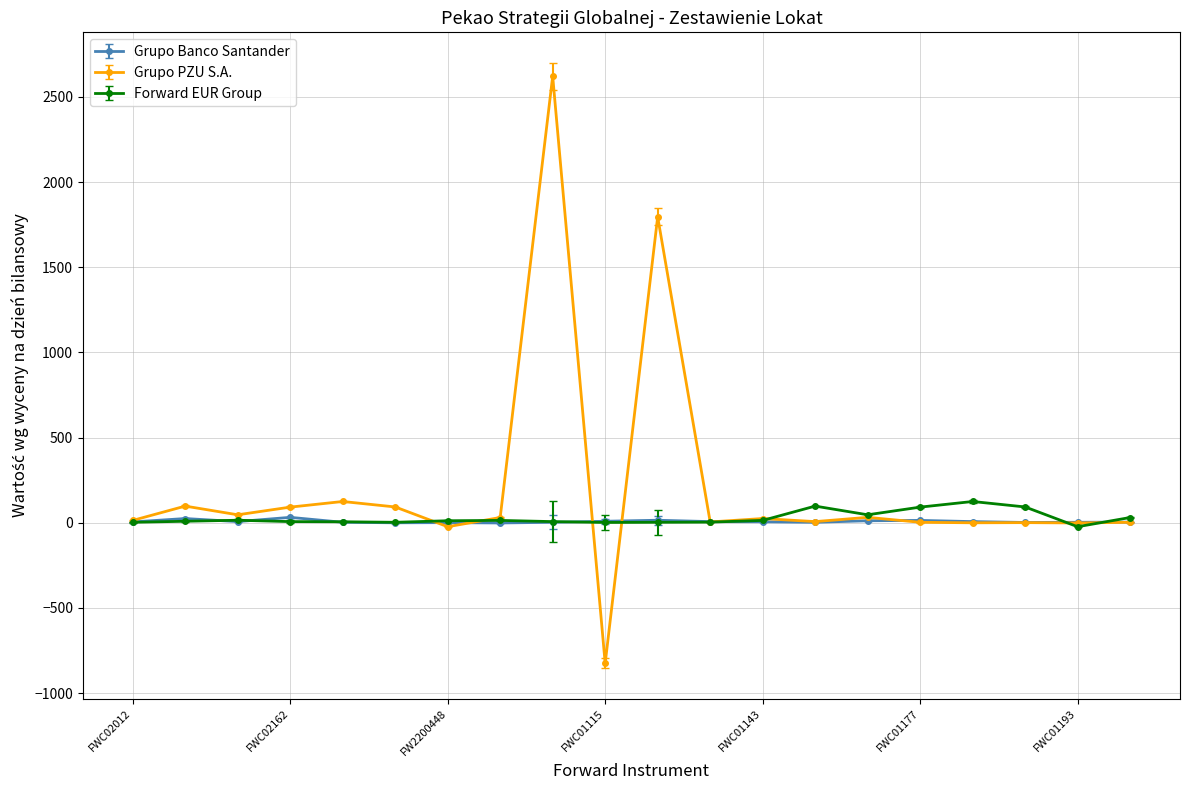

True or false: Grupo PZU S.A. has more than 2 interior local peaks.

True